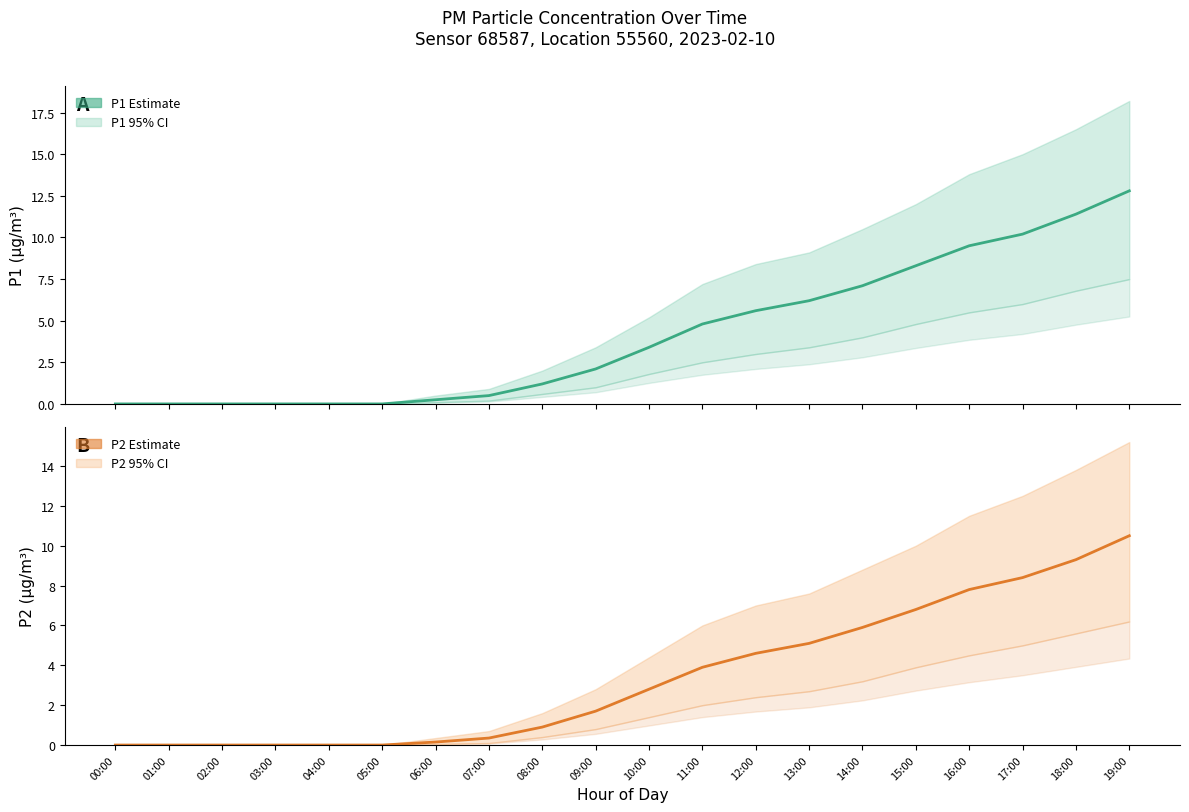

Which series has the largest range (max minus min)?

P1